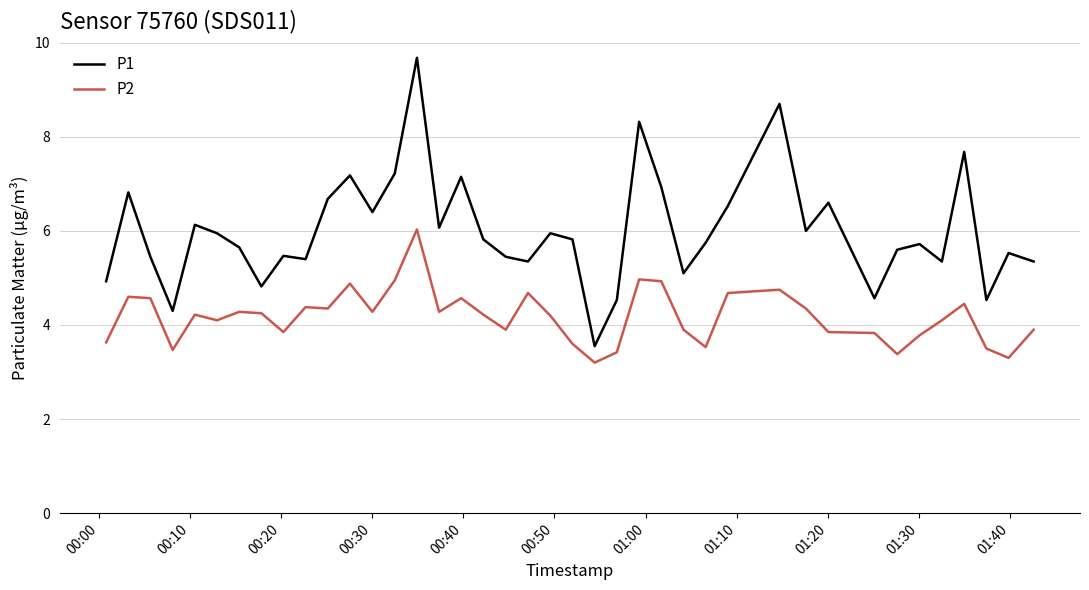

What is the difference between the maximum and minimum values in the P2 series?

2.8